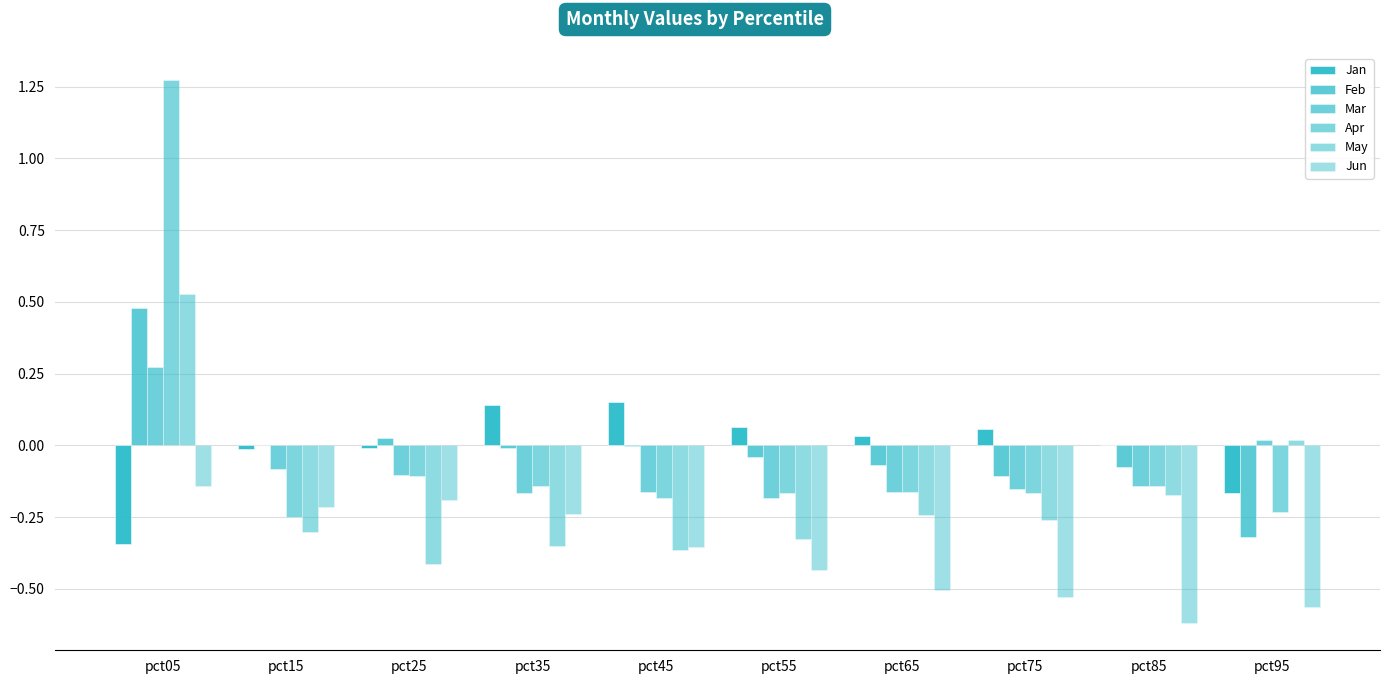

Is the value of May at pct85 greater than the value of Mar at pct05?

No